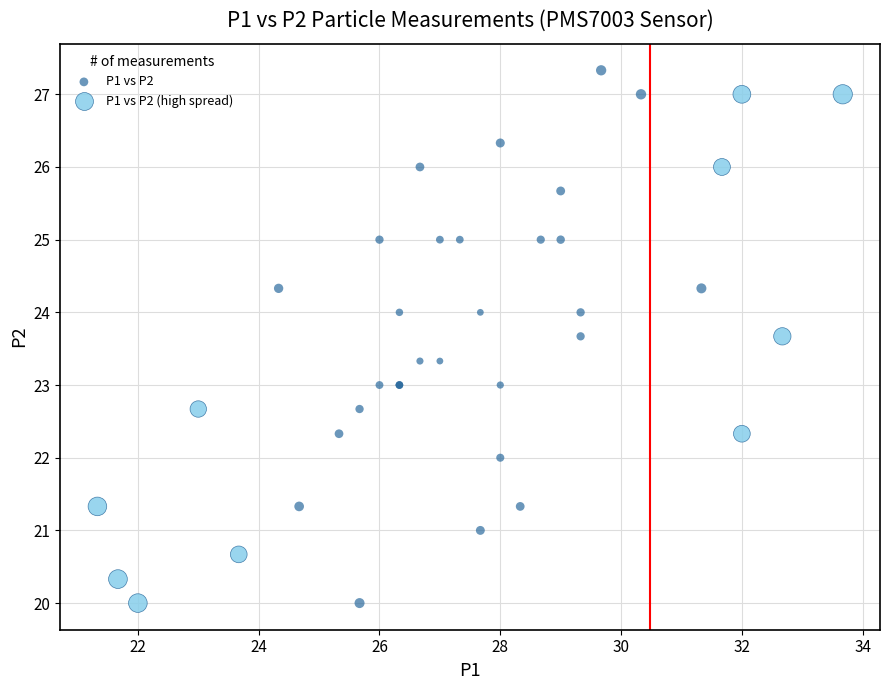

Which series contains the highest Y value?

P1 vs P2